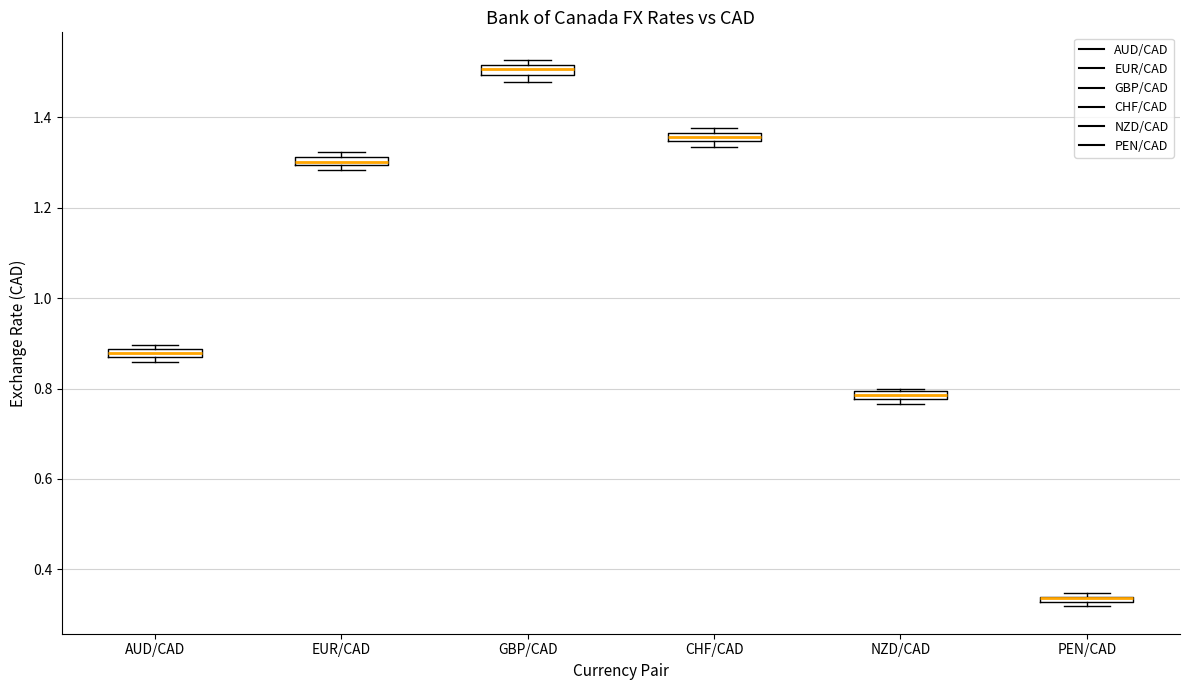

Where is the lower edge of the box for EUR/CAD on the y-axis? The values are not printed on the chart, so give them approximately, as read against the axis.

1.30